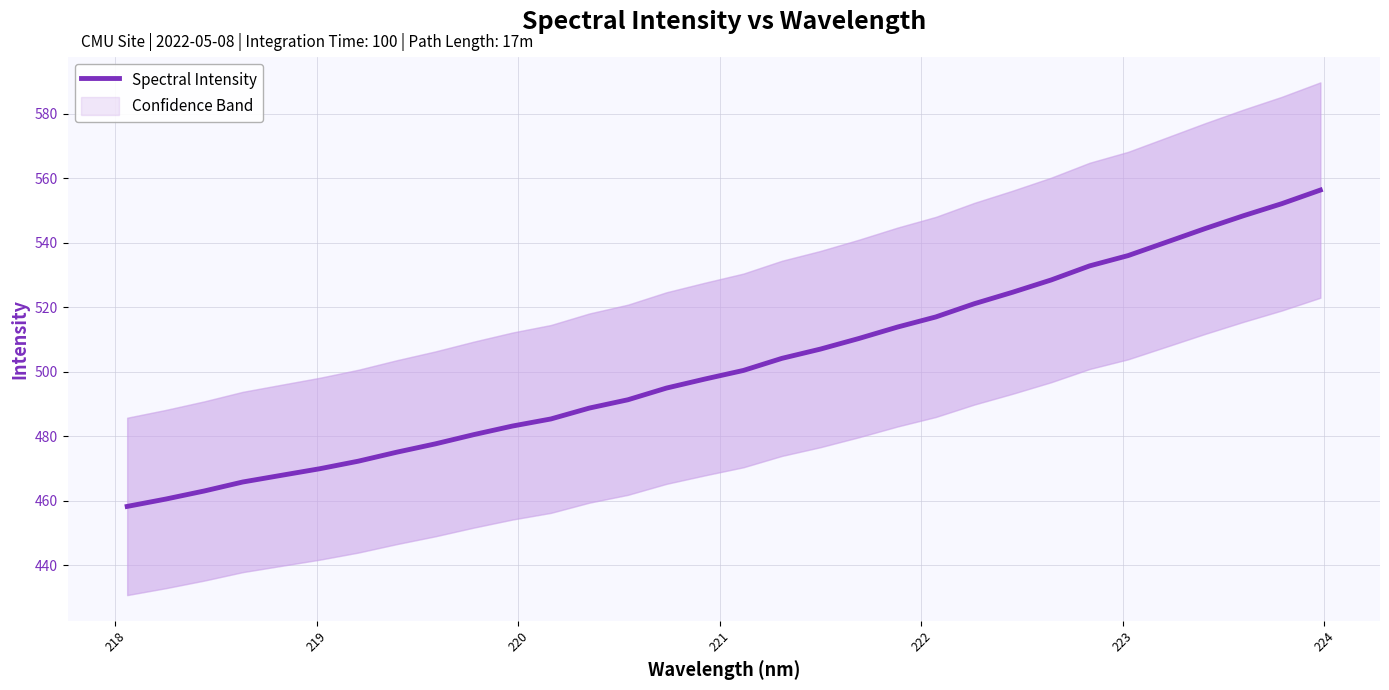

What is the maximum value for Spectral Intensity?

556.3